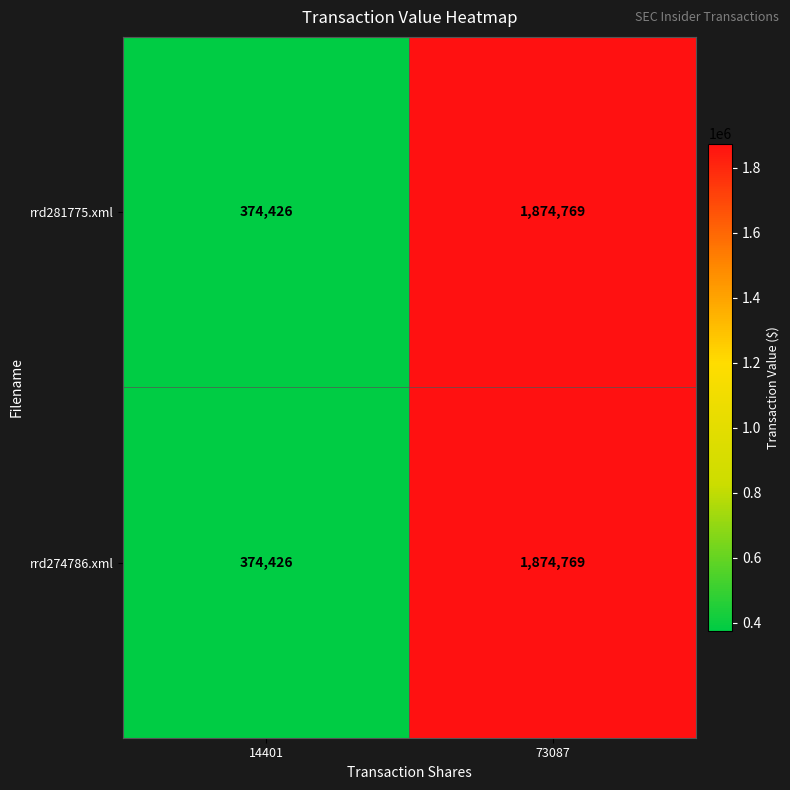

Rank the categories by rrd281775.xml value from highest to lowest.

73087, 14401